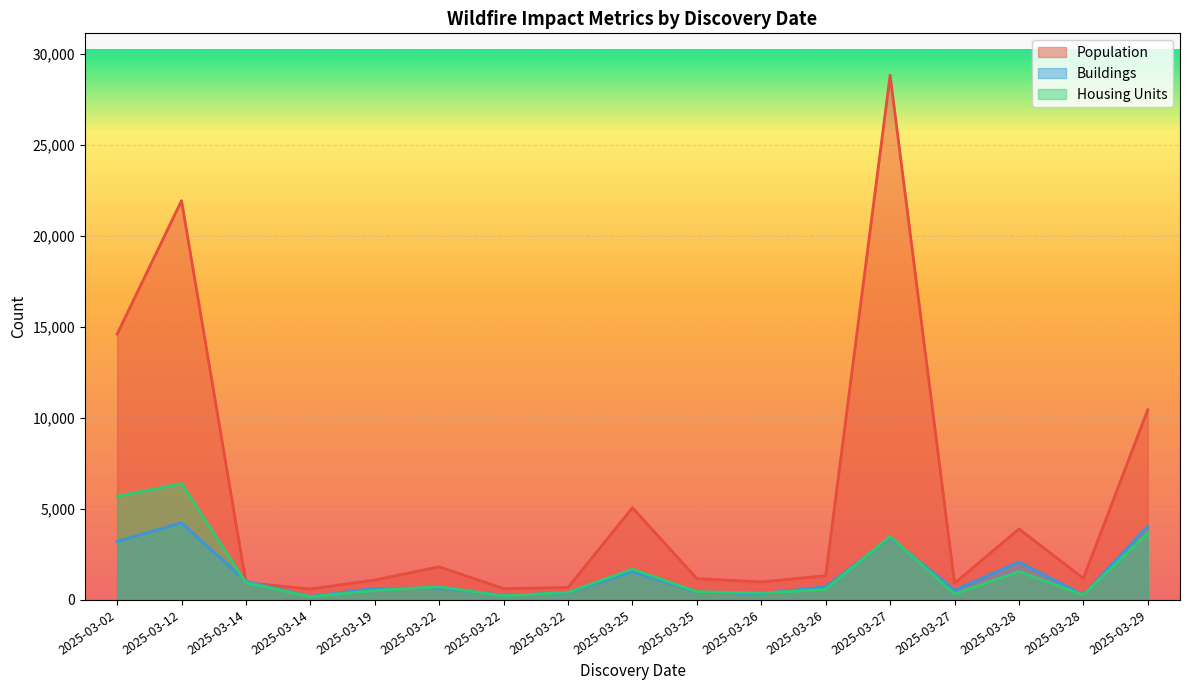

What is the value of the Buildings point at the 2nd from the left?

4232